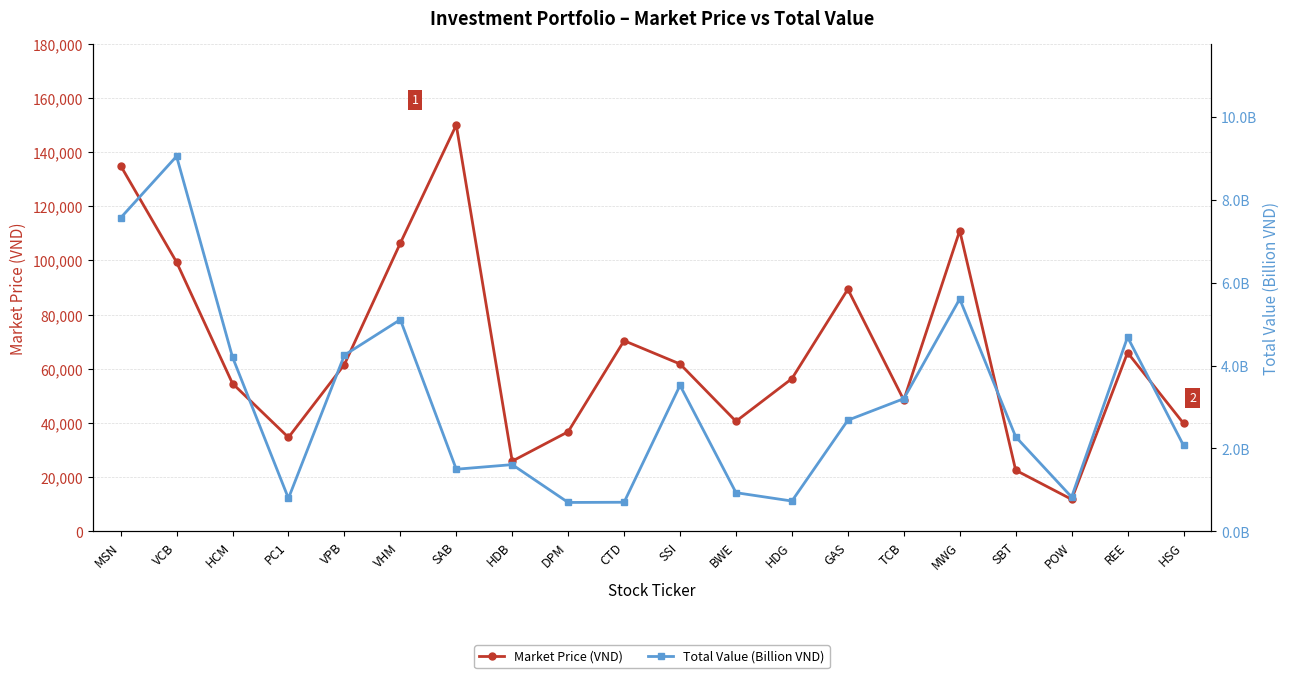

Between VHM and POW, which is larger?

VHM